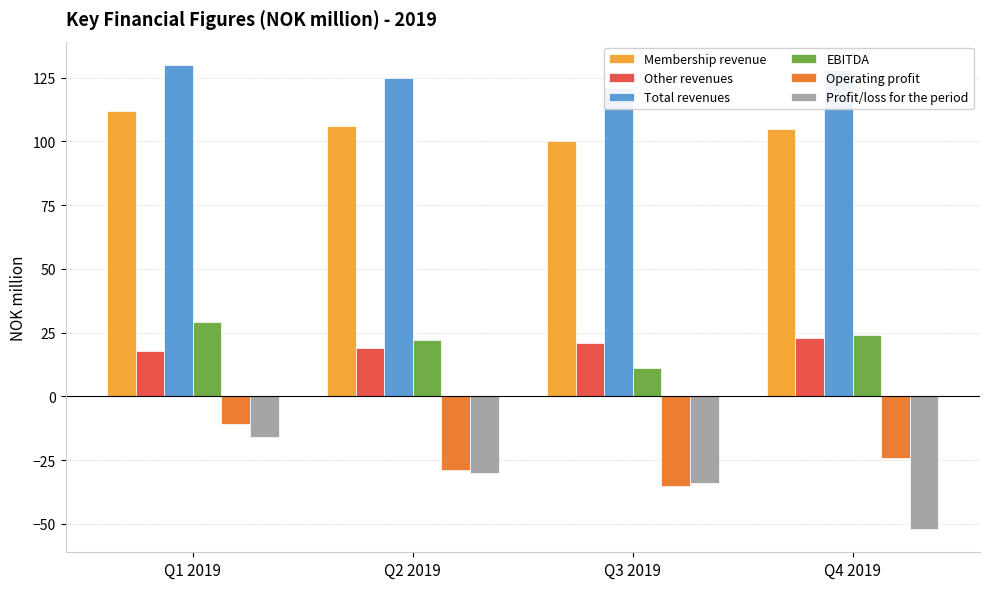

At which category does the chart reach its minimum across all series?

Q4 2019